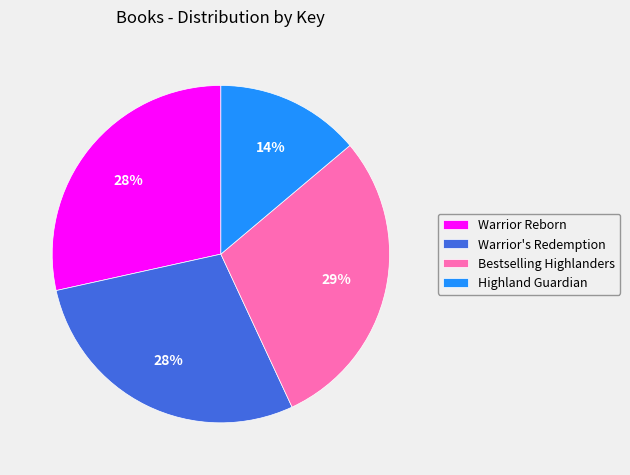

What percentage is the Bestselling Highlanders slice, to the nearest percent?

29%